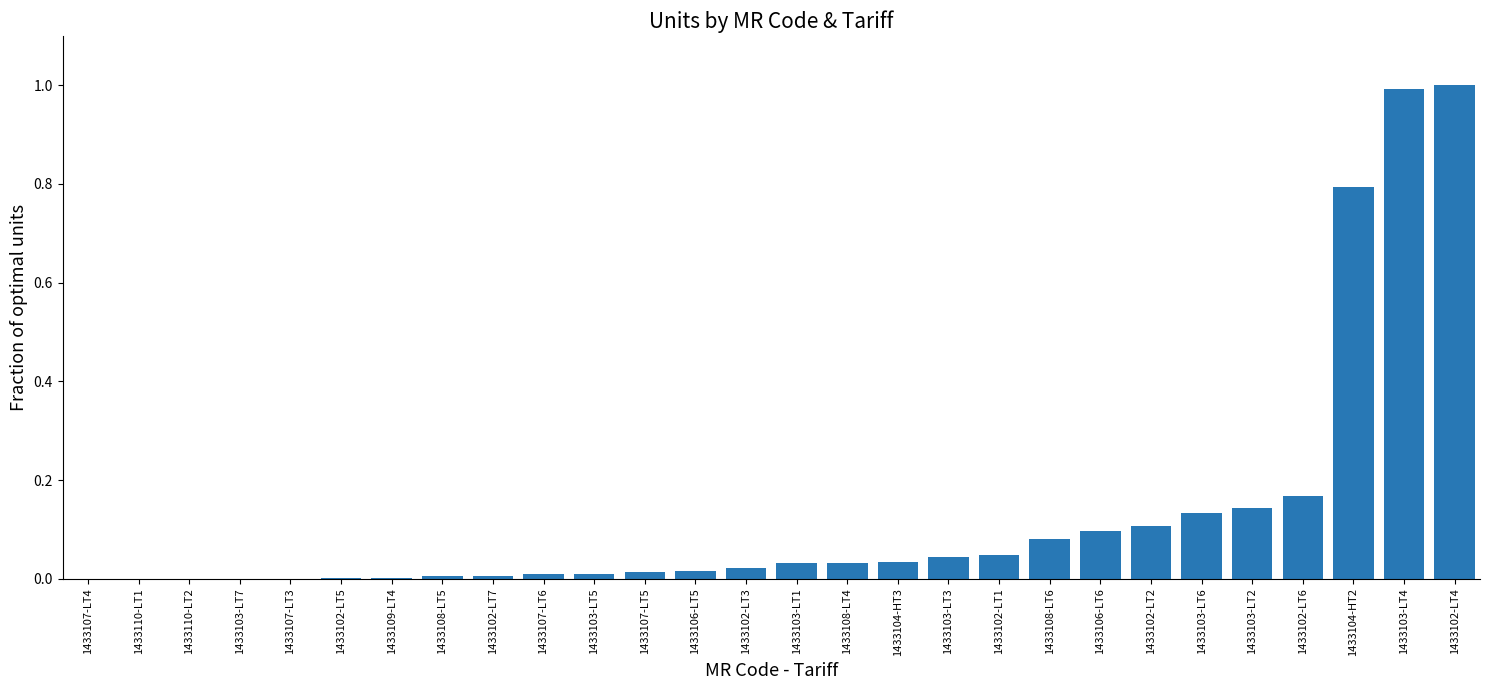

What is the maximum value shown in the chart?

1.0